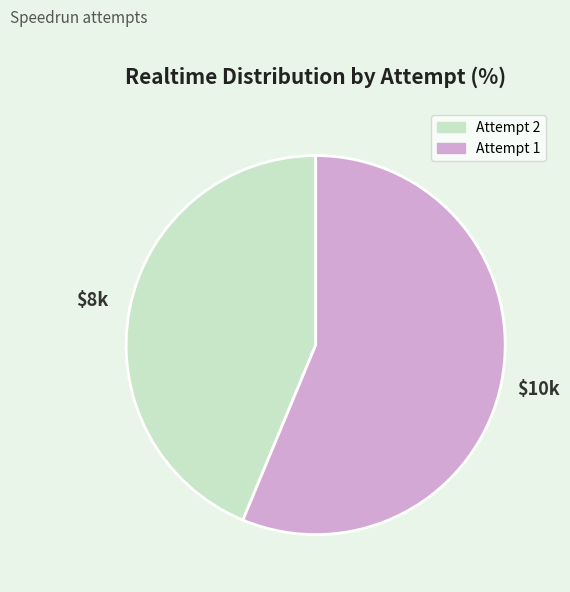

Rank the categories by value from lowest to highest.

Attempt 2, Attempt 1